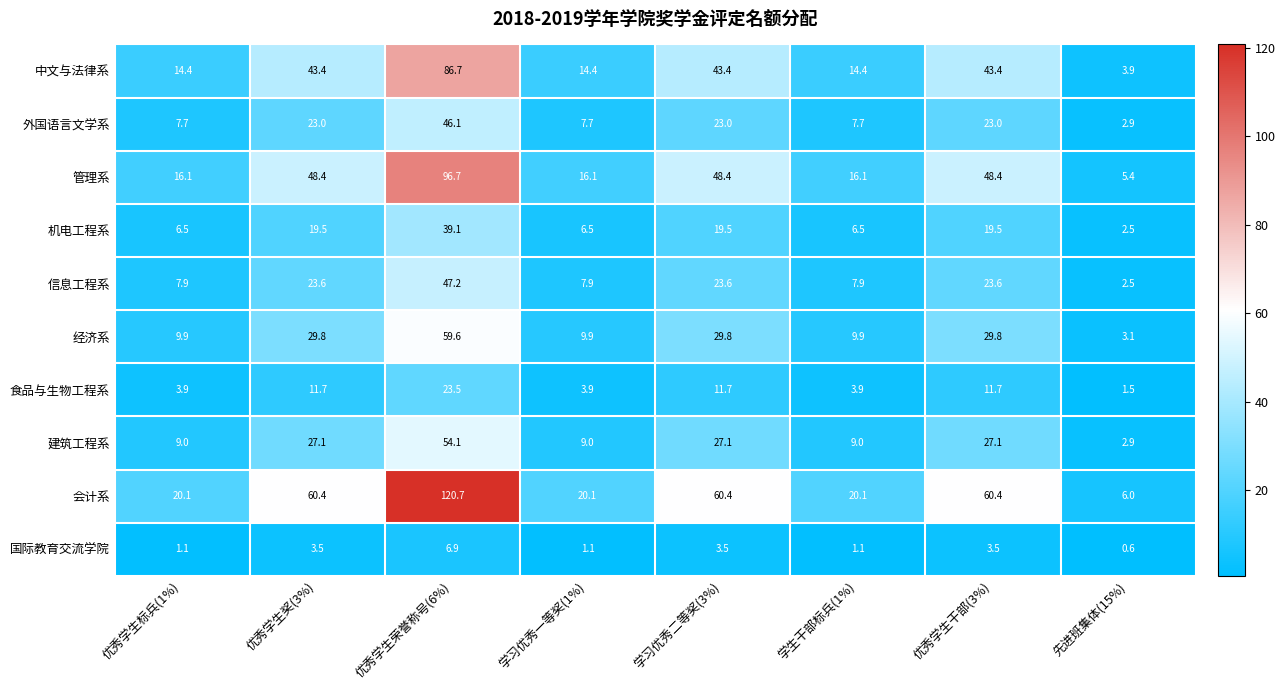

What is the difference between the 食品与生物工程系 values at 优秀学生奖(3%) and 优秀学生荣誉称号(6%)?

11.8